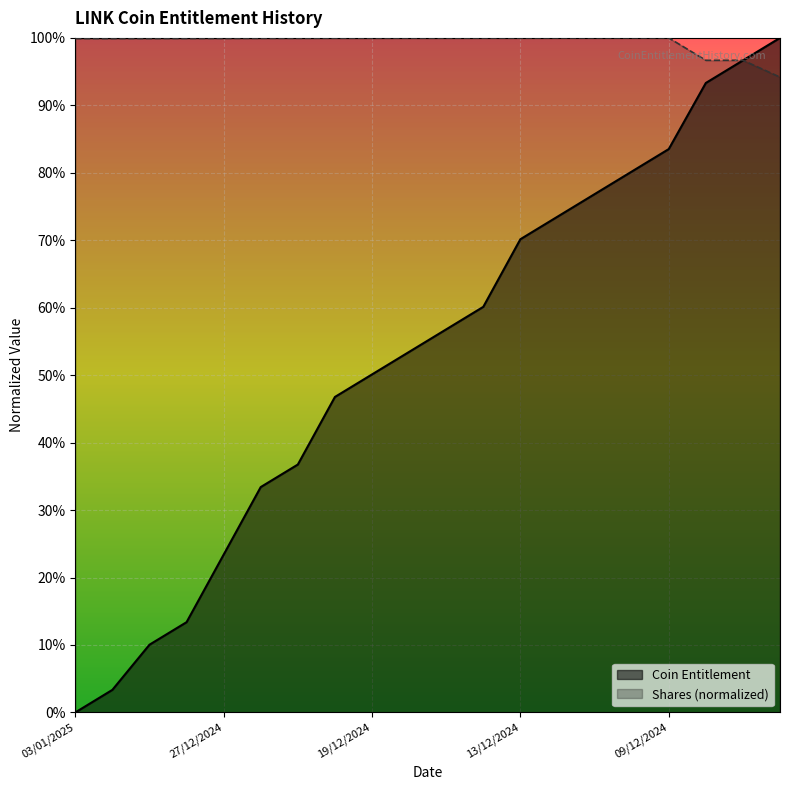

Rank the series by their maximum value, from lowest to highest.

Coin Entitlement, Shares (hundreds of thousands)